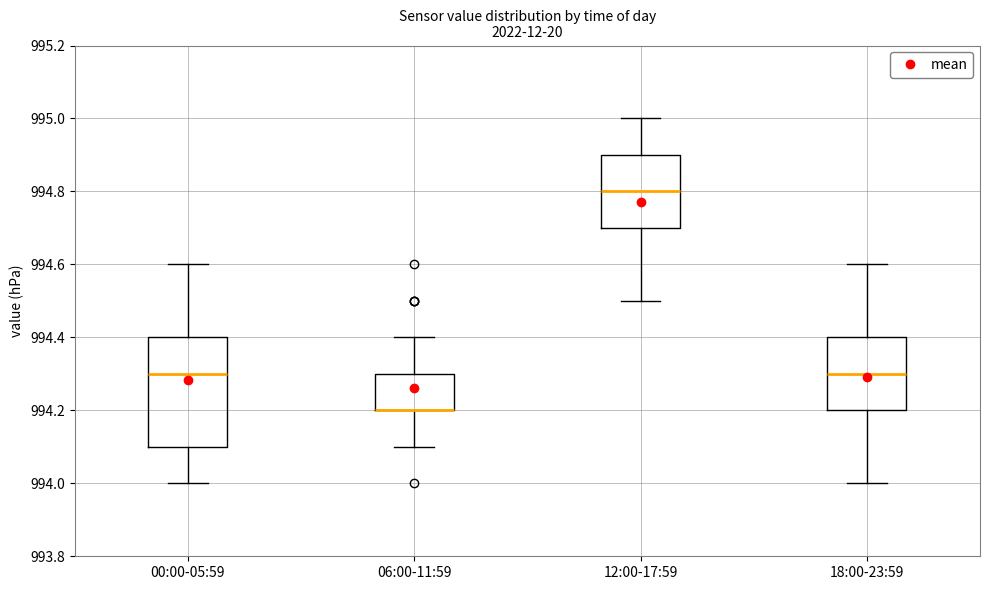

Where is the lower edge of the box for 18:00-23:59 on the y-axis? The values are not printed on the chart, so give them approximately, as read against the axis.

994.2